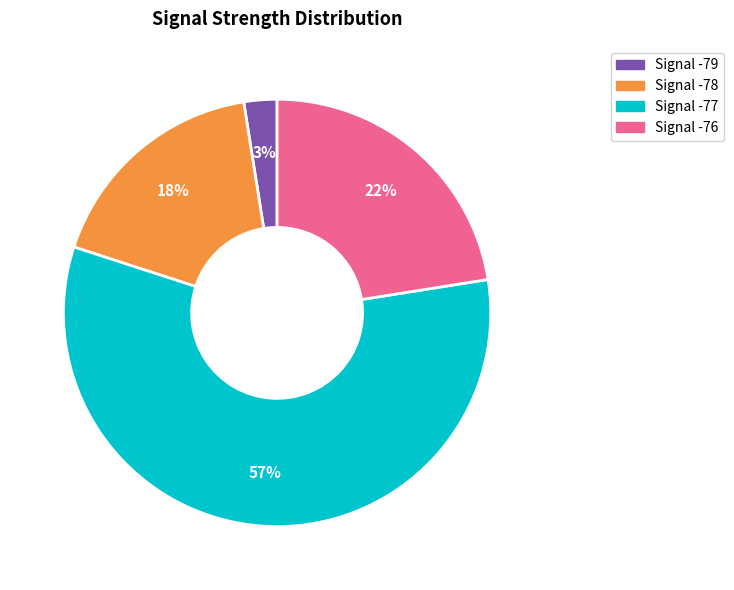

To the nearest percent, what is the average slice percentage?

25%